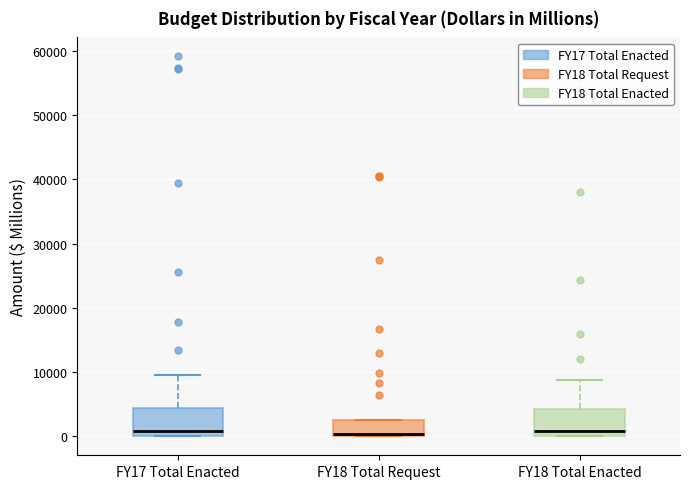

Reading left to right, transcribe this box plot: for each box, give where its median line is, the range the box spans, and where its two whiskers end, as read against the y-axis. The values are not printed on the chart, so give them approximately, as read against the axis.

FY17 Total Enacted: median 1000, box 0 to 4000, whiskers 0 to 10000
FY18 Total Request: median 0 (drawn on the box's lower edge), box 0 to 3000, whiskers 0 to 3000
FY18 Total Enacted: median 1000, box 0 to 4000, whiskers 0 to 9000